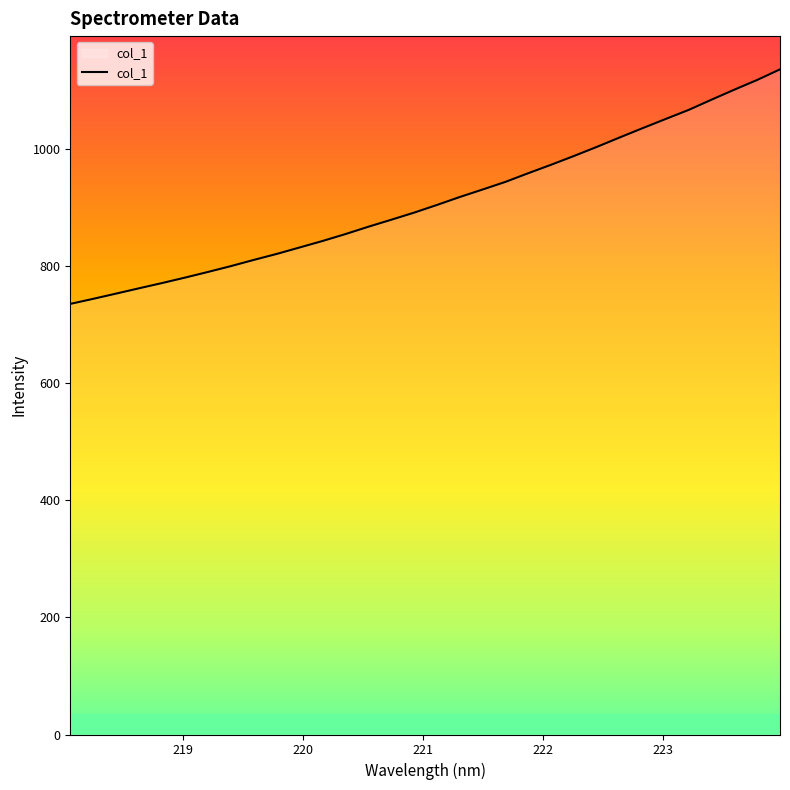

How many lines are shown in the chart?

1